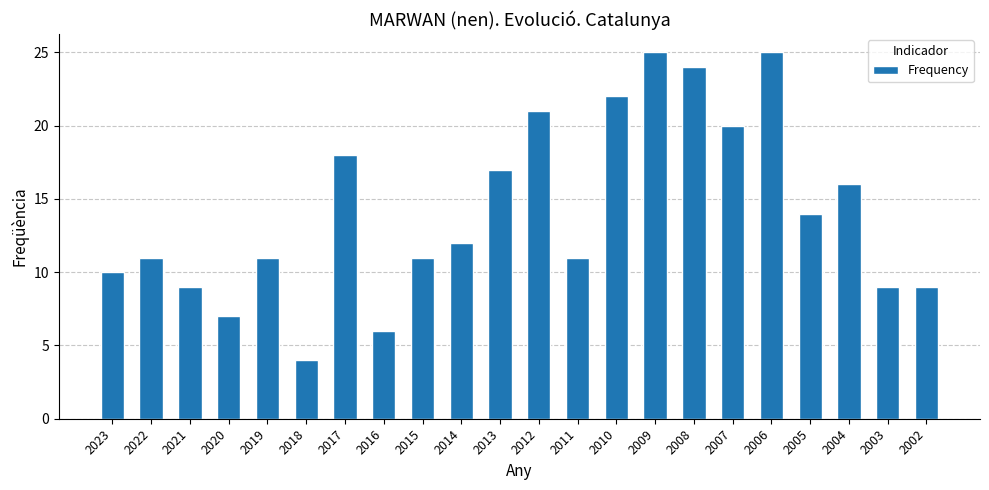

The chart shows a value of 6 at 2016. True or false?

True